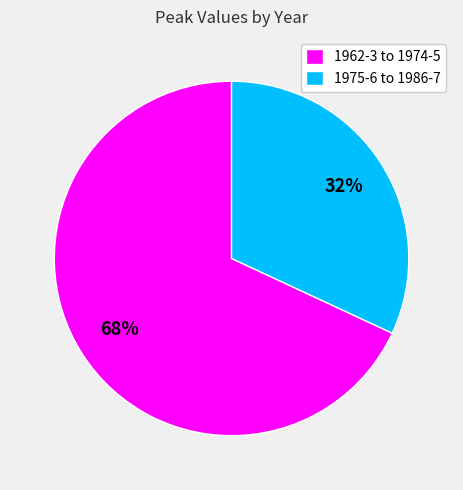

To the nearest percent, what percentage of the pie is 1975-6 to 1986-7?

32%